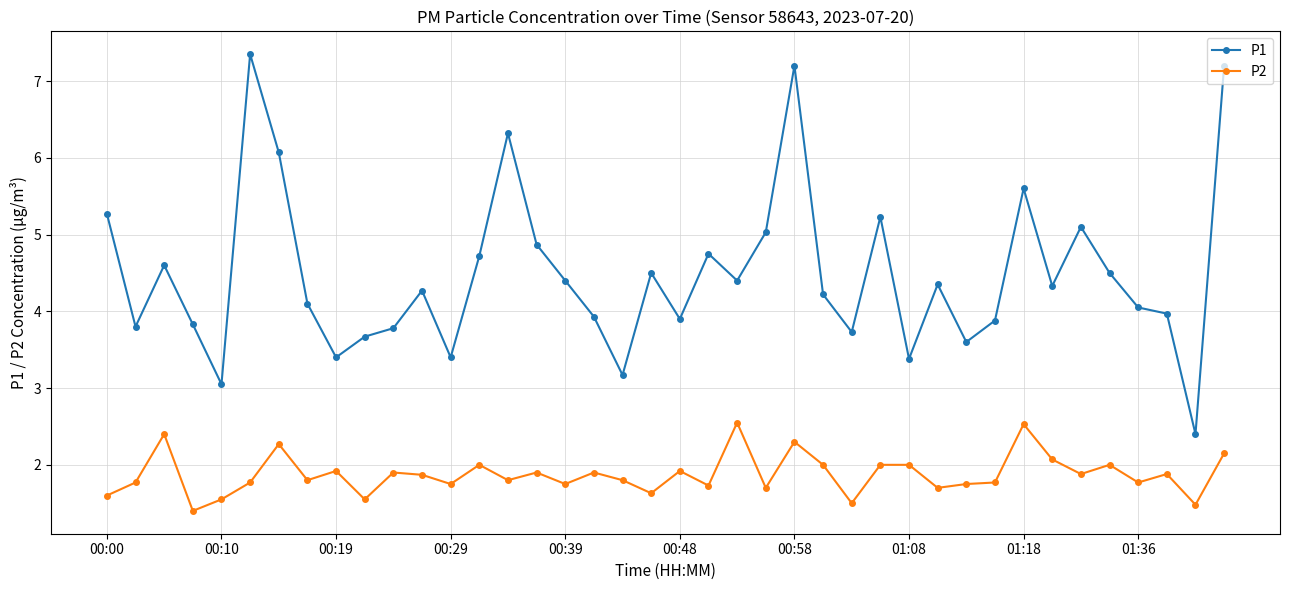

Does the chart have visible grid lines?

Yes